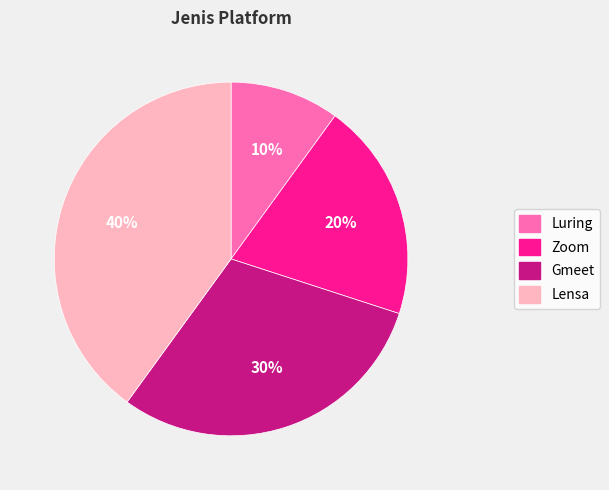

Which slice is the smallest?

Luring